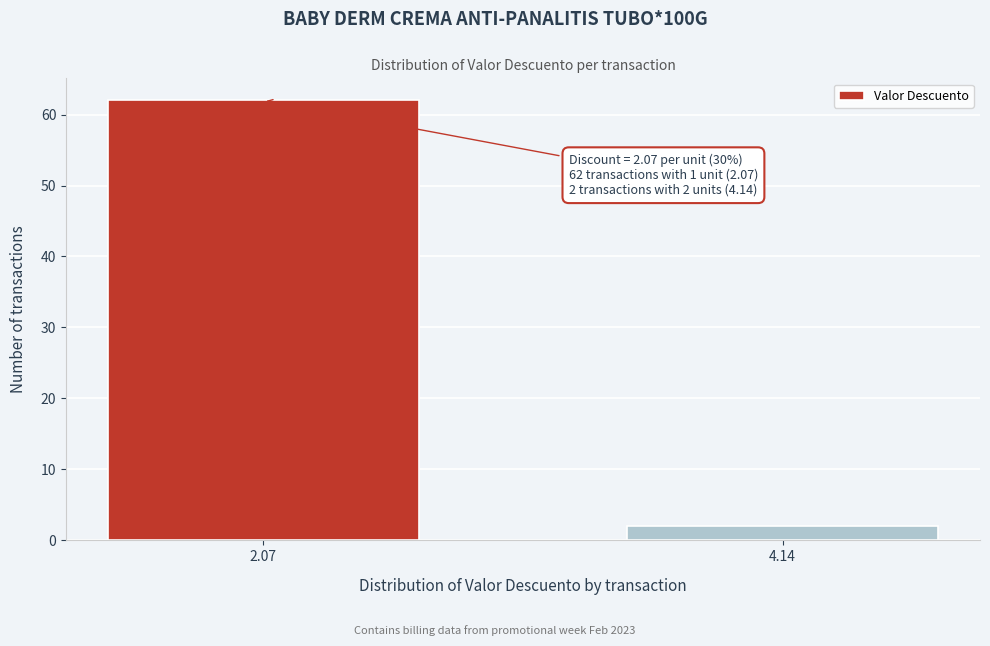

Reading left to right, list all the values displayed in this chart.

2.07=62	4.14=2